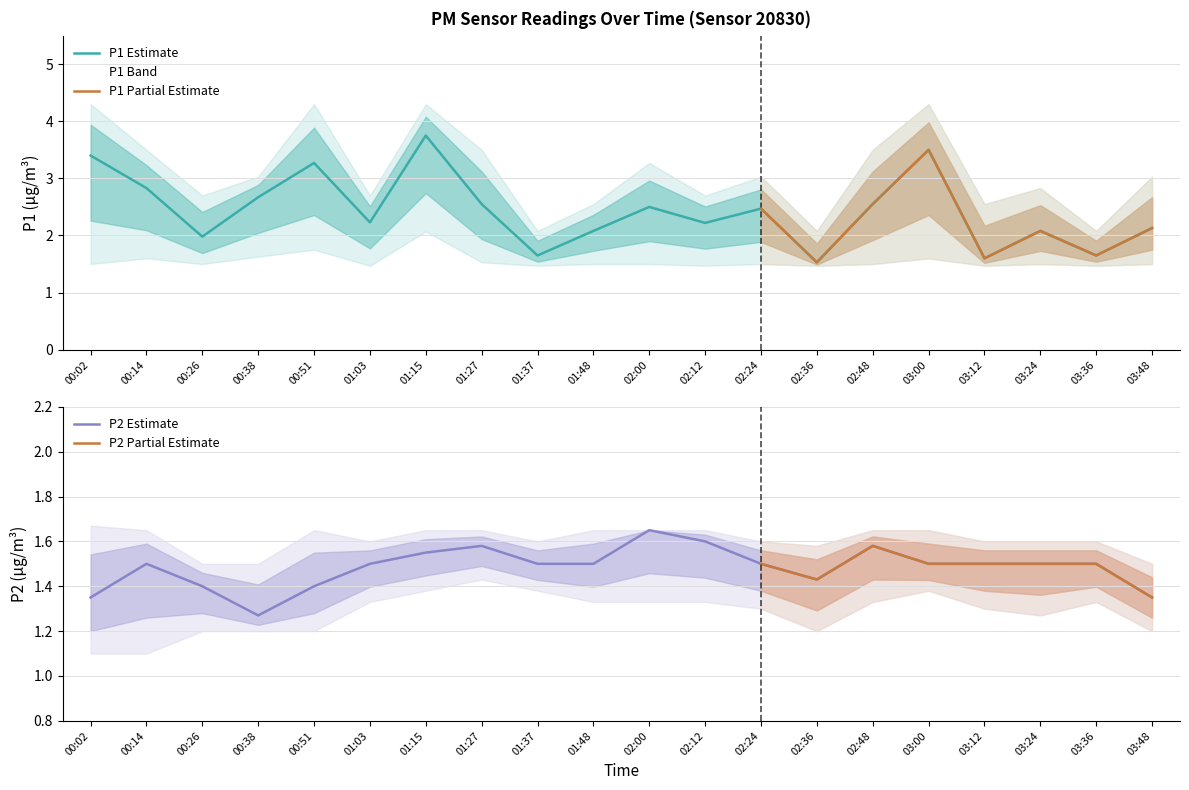

Which series has the widest spread of values?

P1